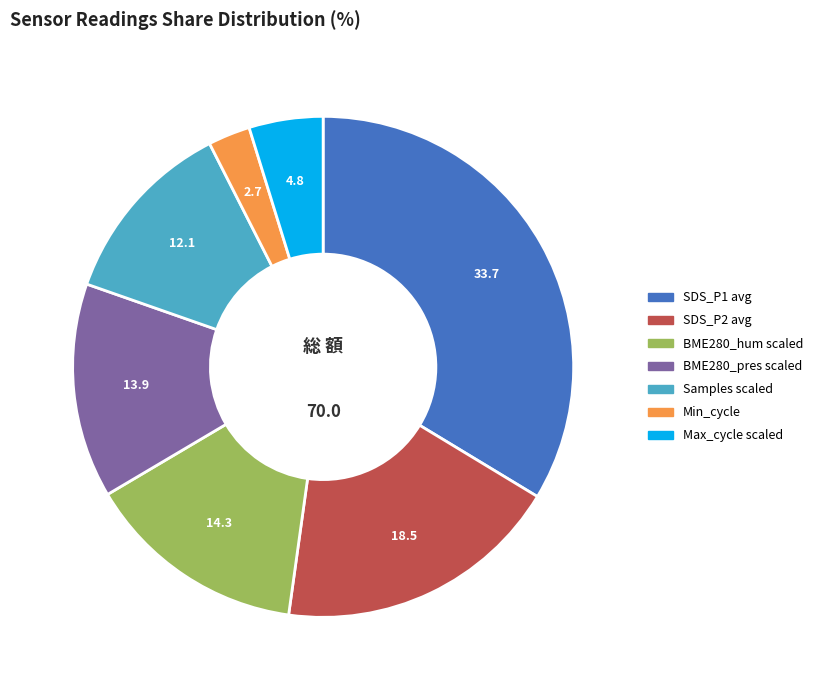

Is there a majority slice in this chart?

No